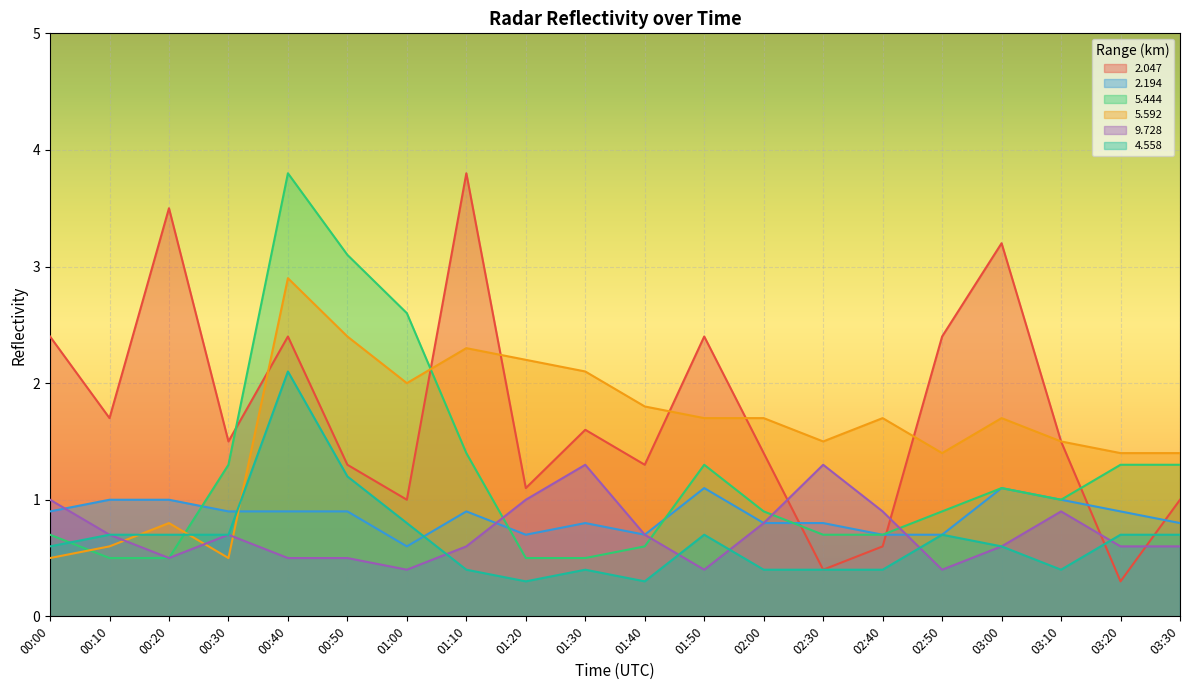

At which category is the sum across all series the highest?

00:40